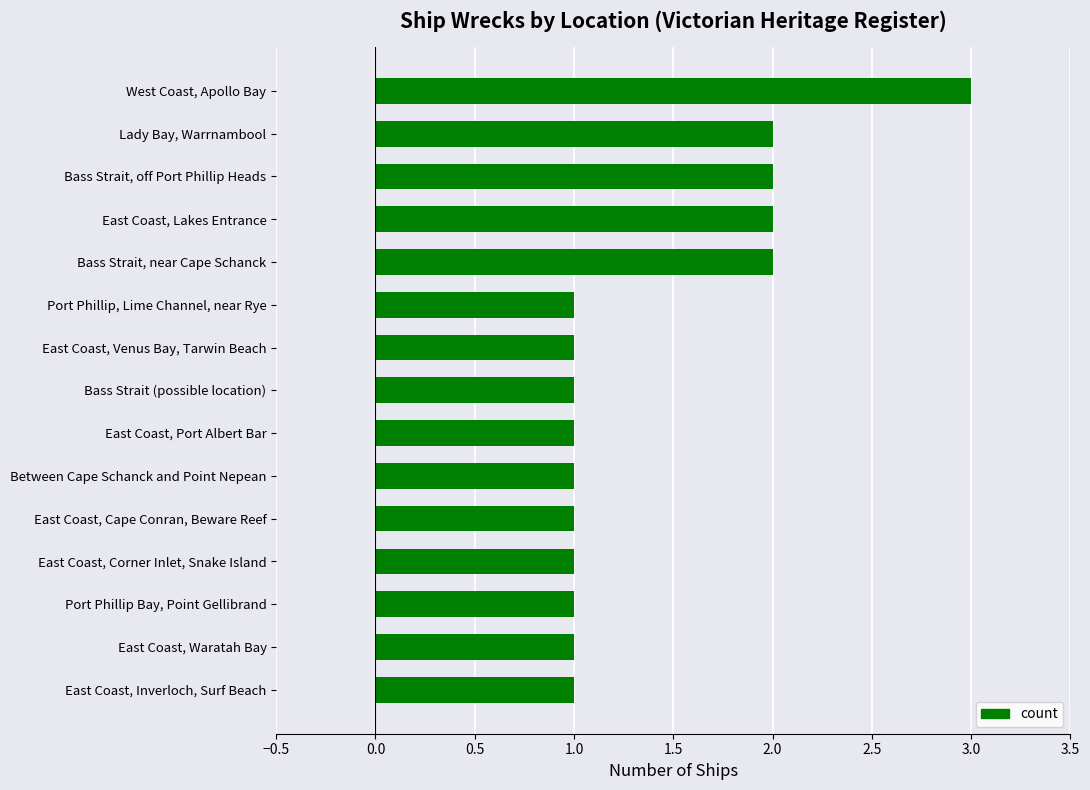

Count the number of categories in the chart.

15